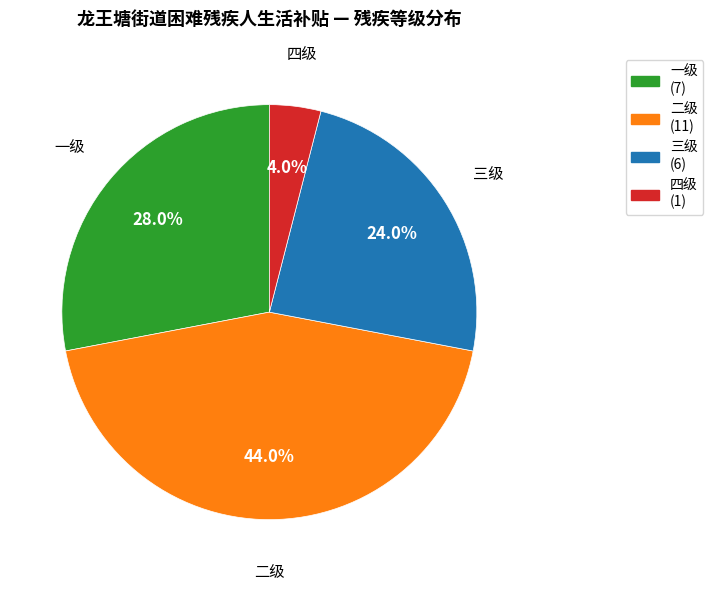

To the nearest percent, what portion does 三级 represent?

24%